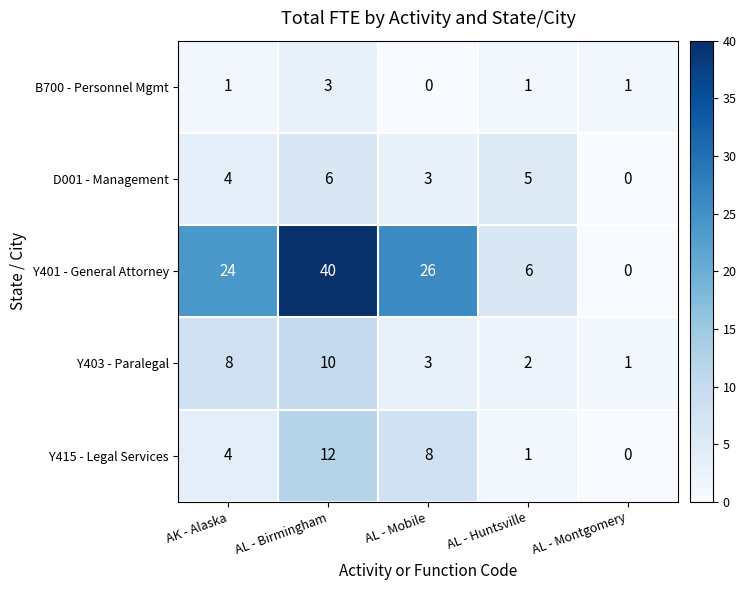

What is the sum of the D001 - Management values at AL - Huntsville and AL - Birmingham?

11